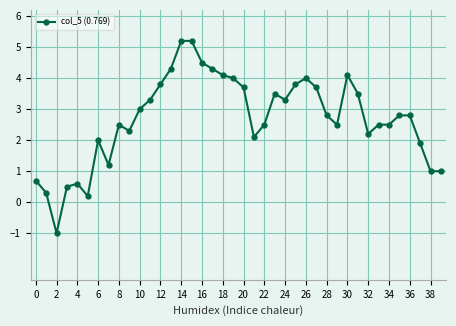

What is the sum of all values?

107.2